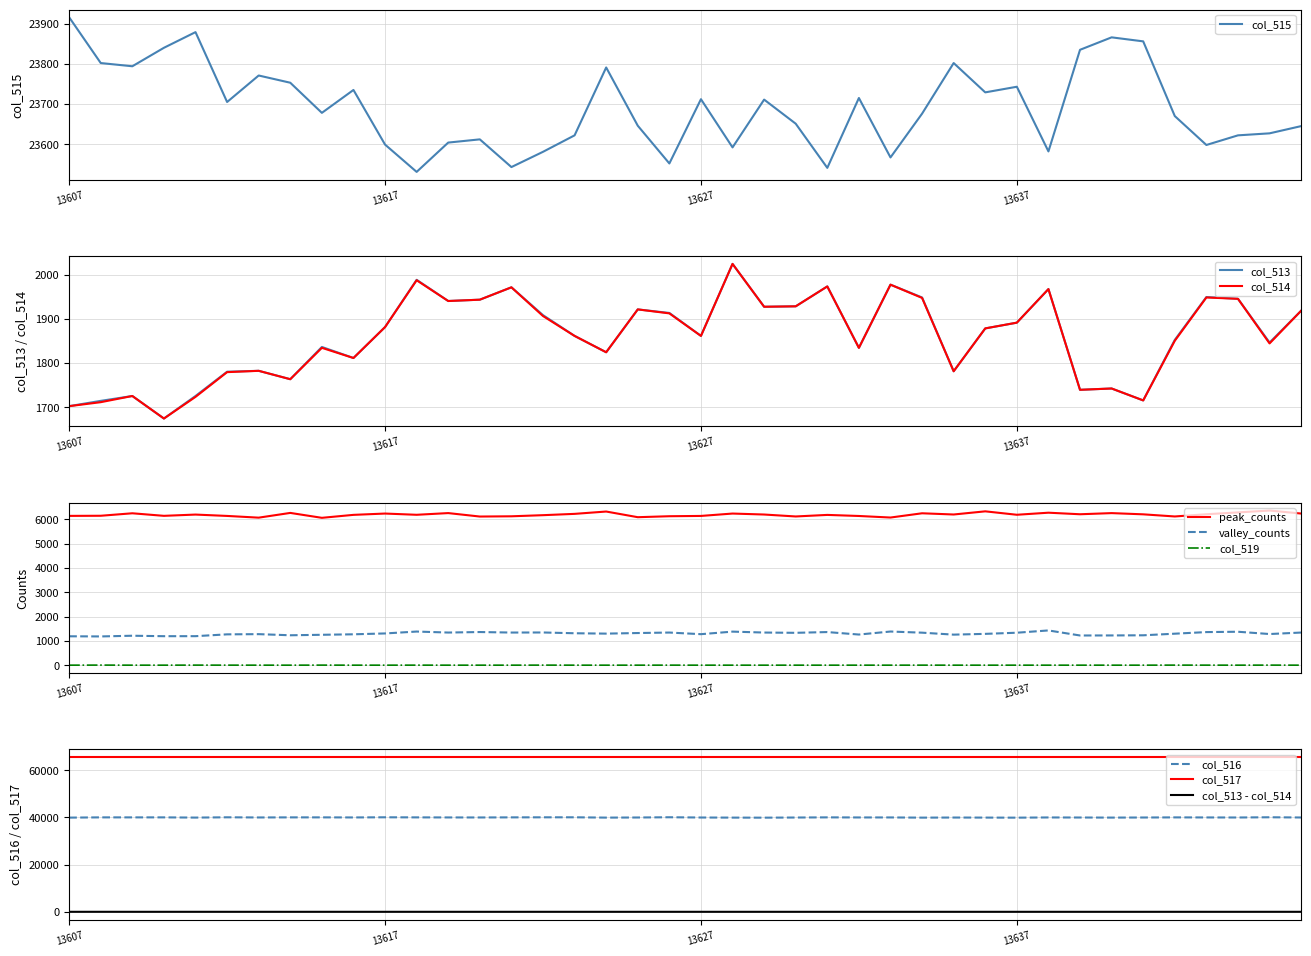

True or false: col_514 has more than 1 interior local peaks.

True